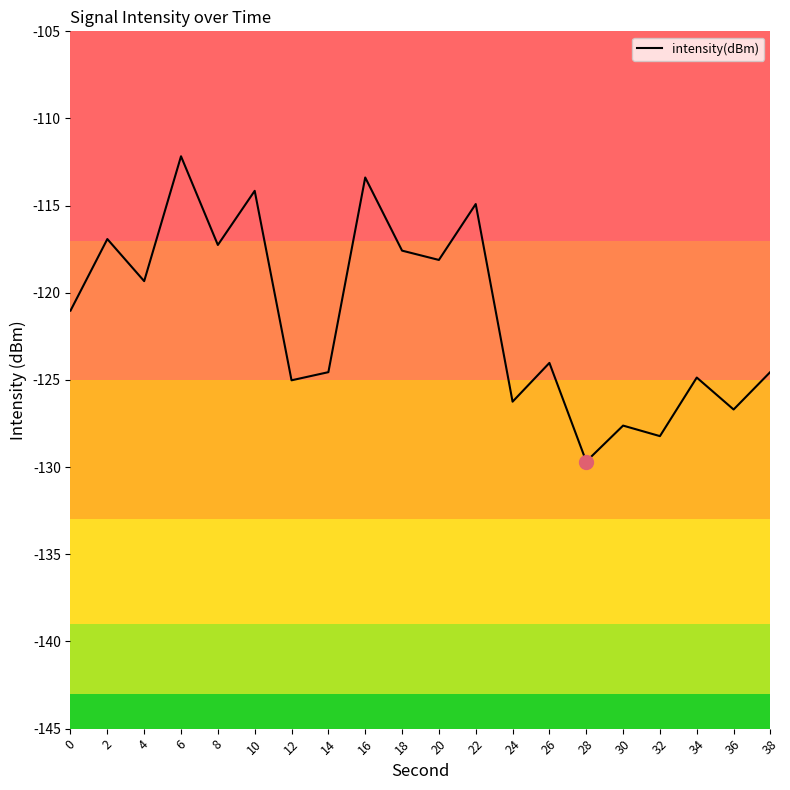

What is the minimum value shown in the chart?

-129.7